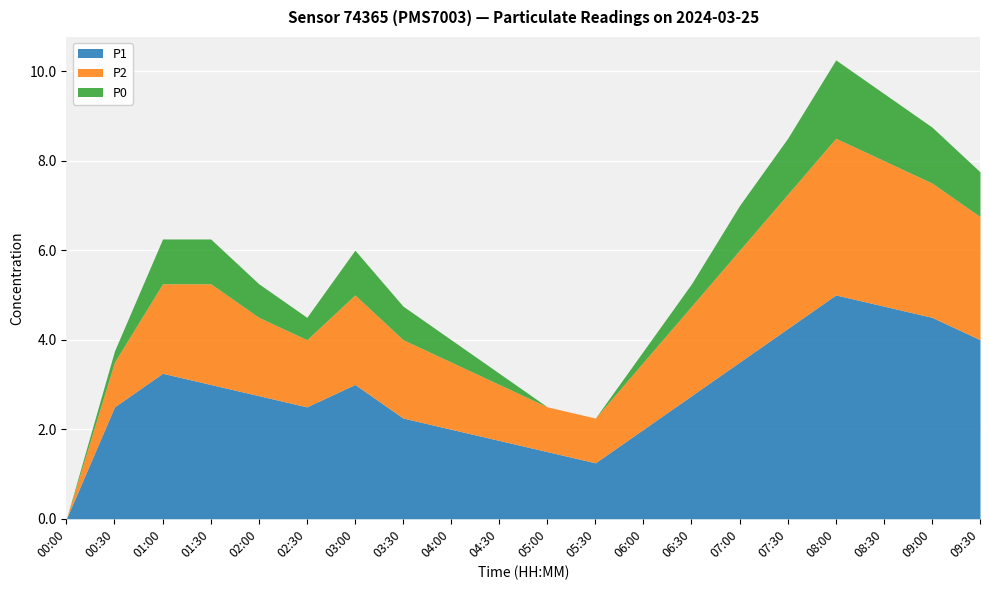

List the labels in order of P2 value, largest first.

08:00, 08:30, 07:30, 09:00, 09:30, 07:00, 01:30, 01:00, 03:00, 06:30, 02:00, 03:30, 02:30, 04:00, 06:00, 04:30, 00:30, 05:00, 05:30, 00:00